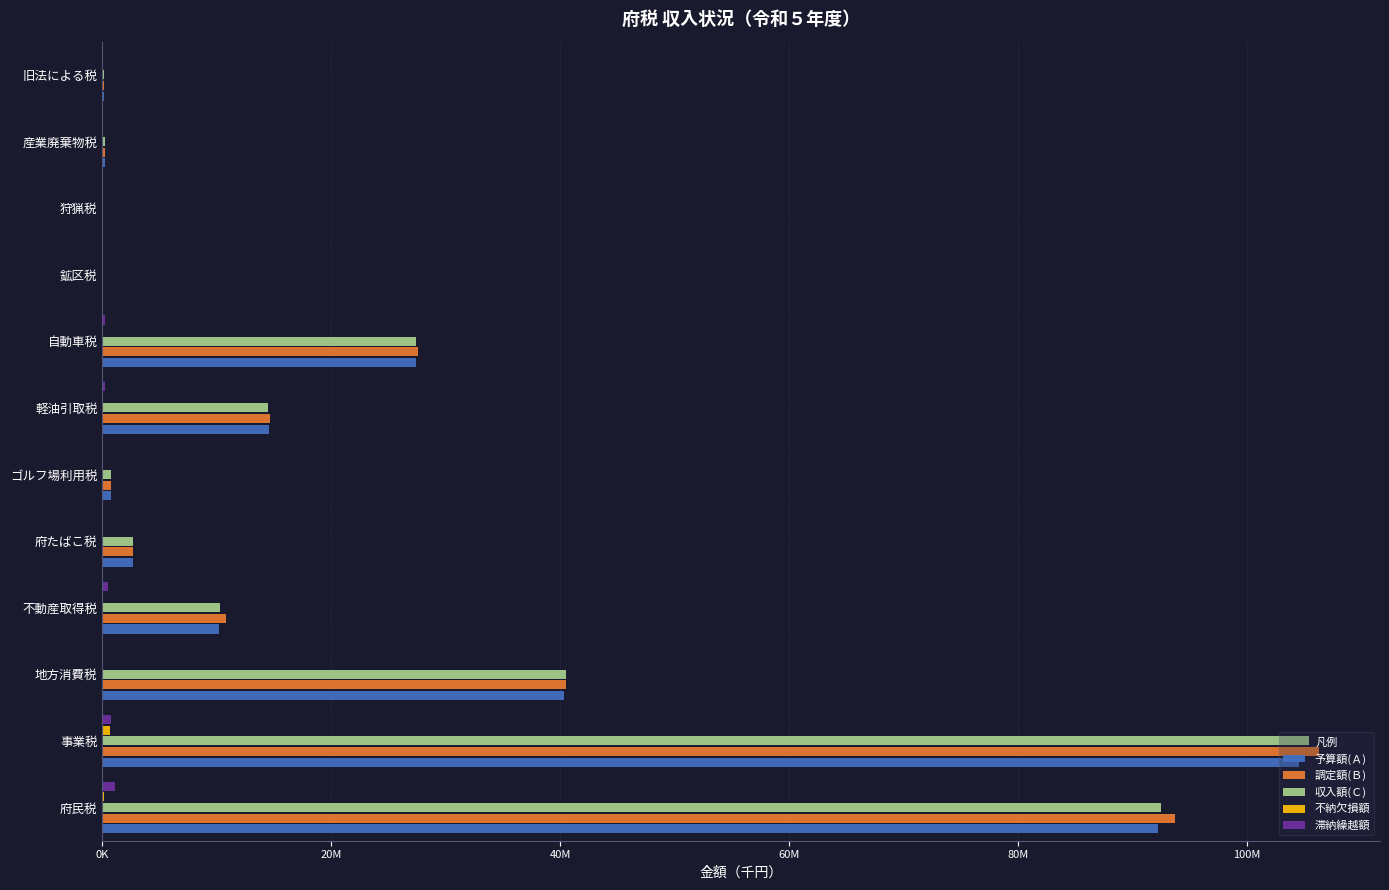

How many data points in 収入額(Ｃ) are above 10271680?

5